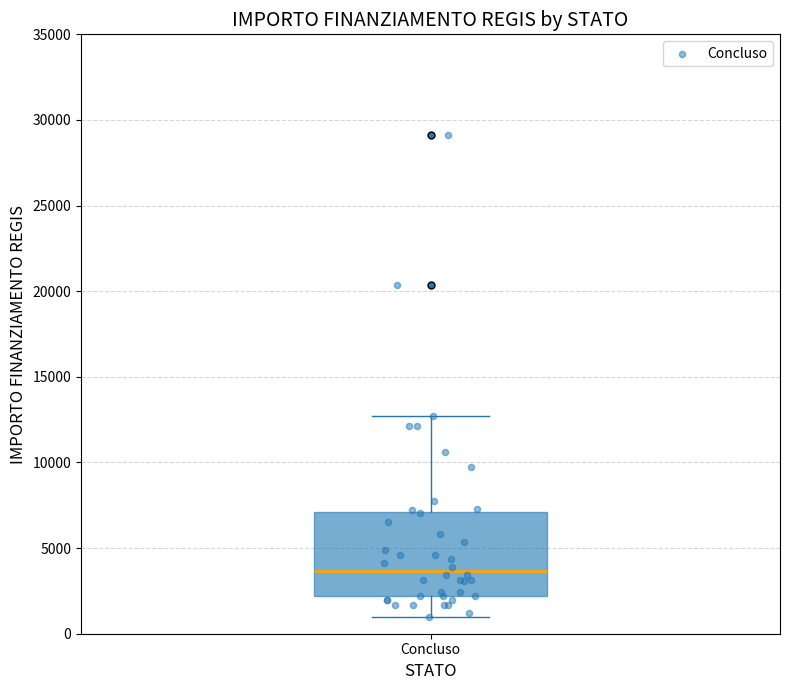

Where is the upper edge of the box for Concluso on the y-axis? The values are not printed on the chart, so give them approximately, as read against the axis.

7000